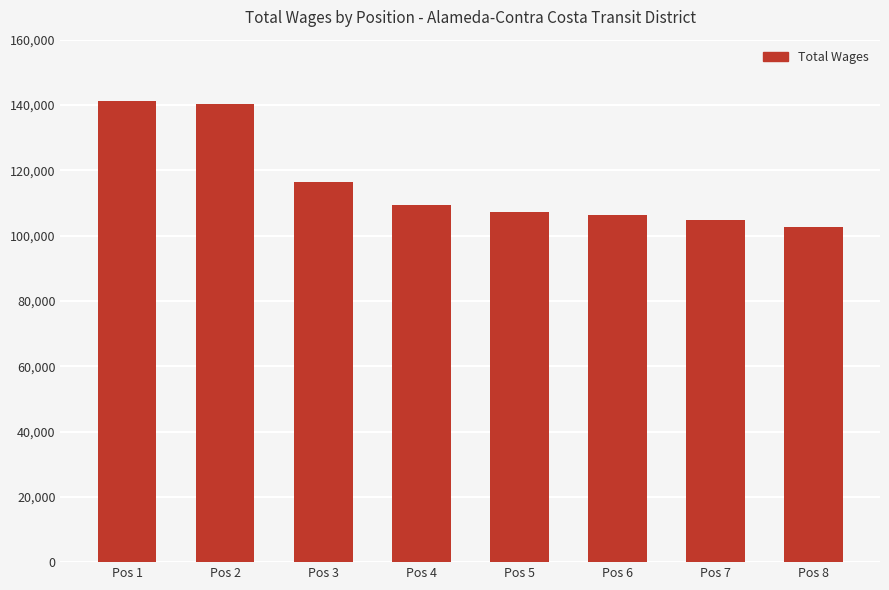

The chart shows a value of 58800 at Pos 1. True or false?

False